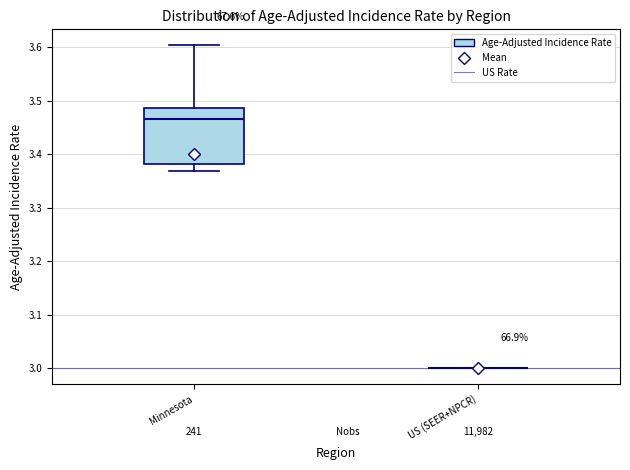

Reading left to right, transcribe this box plot: for each box, give where its median line is, the range the box spans, and where its two whiskers end, as read against the y-axis. The values are not printed on the chart, so give them approximately, as read against the axis.

Minnesota: median 3.47, box 3.38 to 3.49, whiskers 3.37 to 3.60
US (SEER+NPCR): box collapsed to a line at 3.00, whiskers 3.00 to 3.00